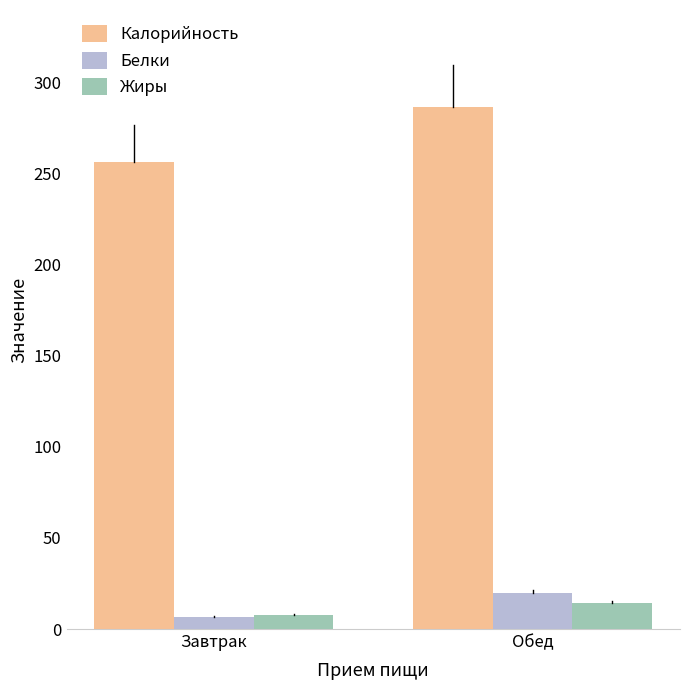

What position from the right is Завтрак?

2